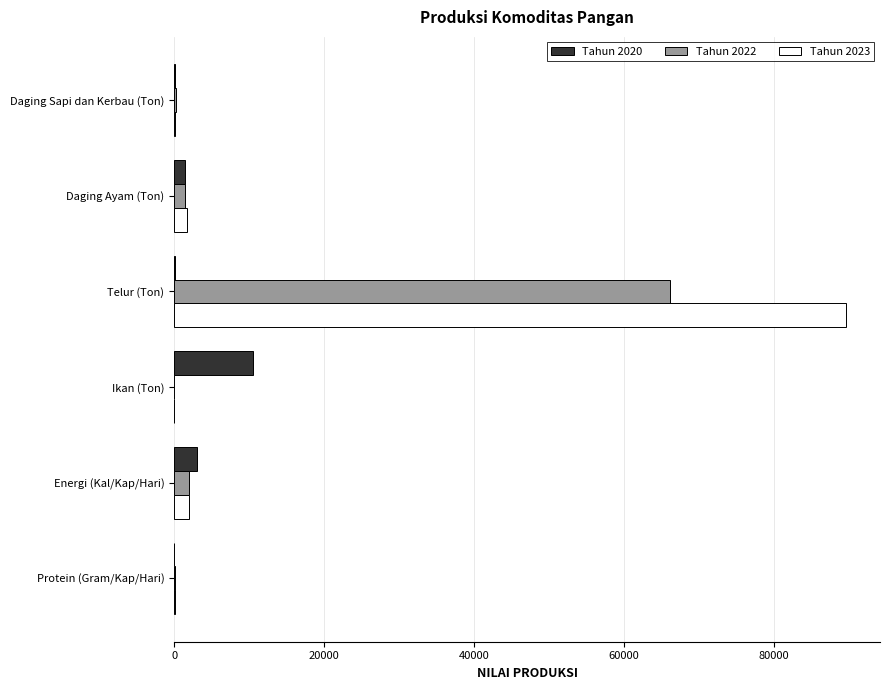

Which series has the largest total across all categories?

Tahun 2023